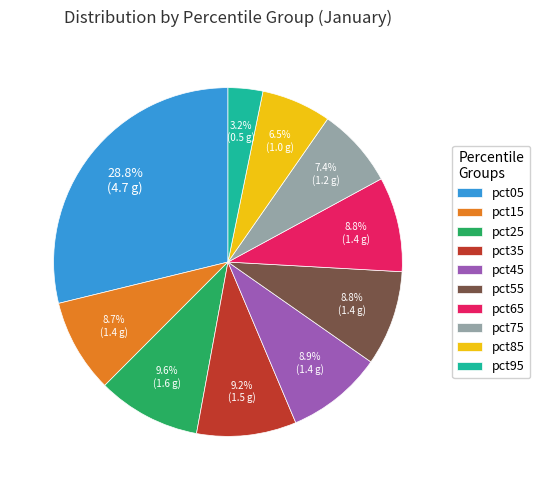

Approximately how many times larger is the value at pct65 compared to pct55?

1.0